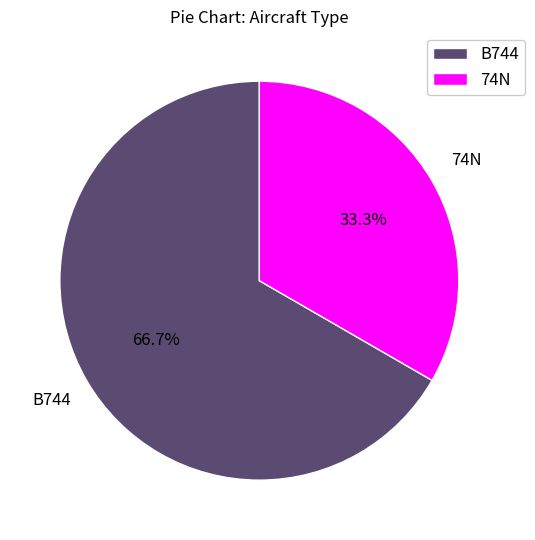

To the nearest percent, what is the difference between the largest and smallest slice percentages?

33%